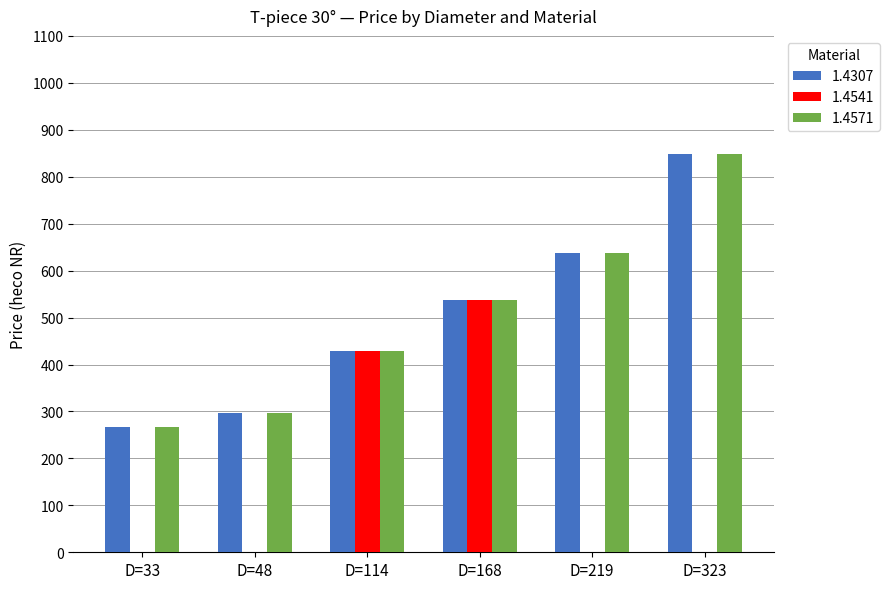

Which category has the highest value across all series?

D=323